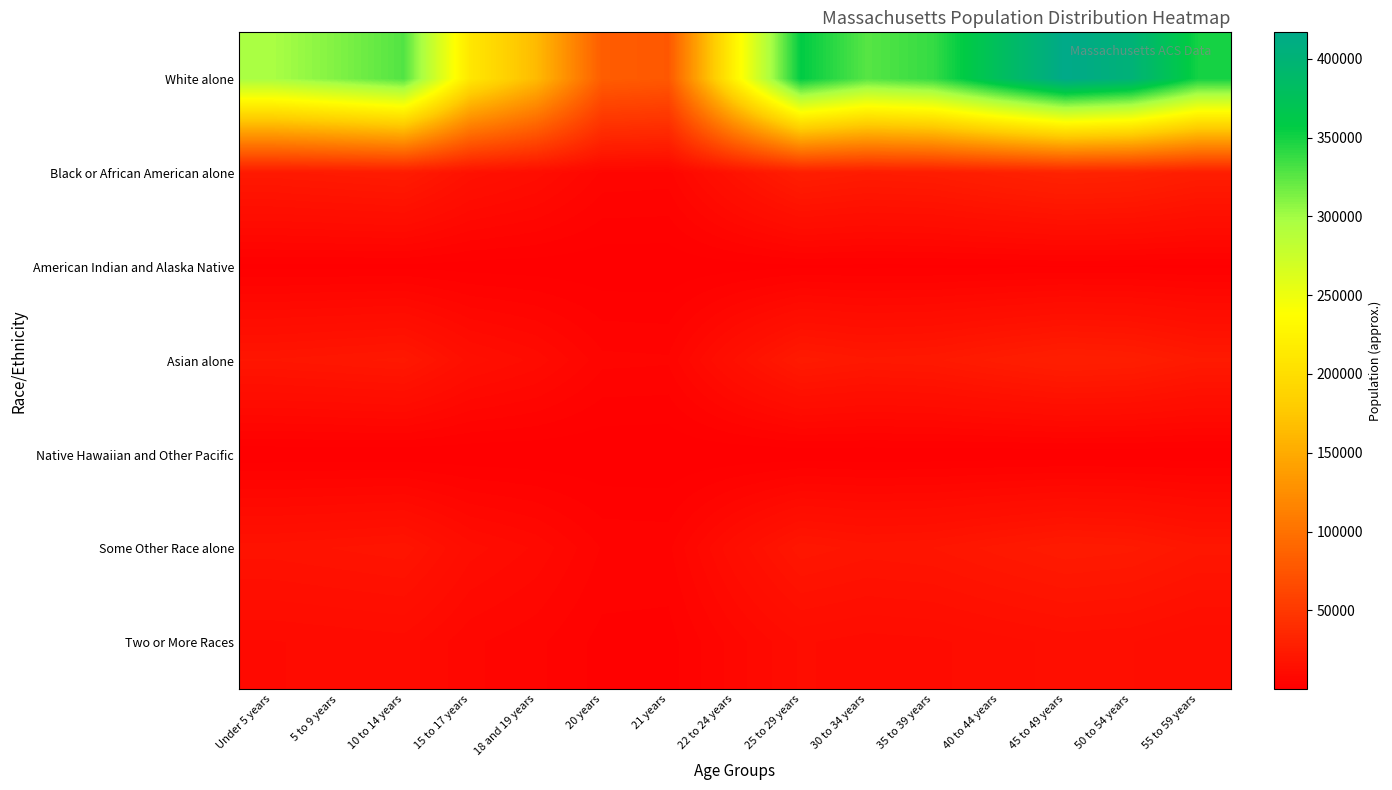

Reading left to right, transcribe all the data shown in this chart.

White alone: Under 5 years=296839.2	5 to 9 years=311879.8	10 to 14 years=327992.6	15 to 17 years=210678.4	18 and 19 years=163522.0	20 years=81872.6	21 years=77929.7	22 to 24 years=224839.2	25 to 29 years=357032.3	30 to 34 years=326377.8	35 to 39 years=338166.9	40 to 44 years=379212.3	45 to 49 years=416797.7	50 to 54 years=401892.1	55 to 59 years=349994.8
Black or African American alone: Under 5 years=22440.3	5 to 9 years=23577.3	10 to 14 years=24795.4	15 to 17 years=15926.7	18 and 19 years=12361.8	20 years=6189.4	21 years=5891.3	22 to 24 years=16997.3	25 to 29 years=26990.7	30 to 34 years=24673.3	35 to 39 years=25564.5	40 to 44 years=28667.5	45 to 49 years=31508.8	50 to 54 years=30382.0	55 to 59 years=26458.7
American Indian and Alaska Native: Under 5 years=1062.7	5 to 9 years=1116.6	10 to 14 years=1174.2	15 to 17 years=754.2	18 and 19 years=585.4	20 years=293.1	21 years=279.0	22 to 24 years=804.9	25 to 29 years=1278.2	30 to 34 years=1168.5	35 to 39 years=1210.7	40 to 44 years=1357.6	45 to 49 years=1492.2	50 to 54 years=1438.8	55 to 59 years=1253.0
Asian alone: Under 5 years=19718.9	5 to 9 years=20718.1	10 to 14 years=21788.4	15 to 17 years=13995.3	18 and 19 years=10862.7	20 years=5438.8	21 years=5176.8	22 to 24 years=14936.0	25 to 29 years=23717.5	30 to 34 years=21681.2	35 to 39 years=22464.3	40 to 44 years=25191.0	45 to 49 years=27687.7	50 to 54 years=26697.6	55 to 59 years=23250.0
Native Hawaiian and Other Pacific: Under 5 years=125.3	5 to 9 years=131.7	10 to 14 years=138.5	15 to 17 years=88.9	18 and 19 years=69.0	20 years=34.6	21 years=32.9	22 to 24 years=94.9	25 to 29 years=150.7	30 to 34 years=137.8	35 to 39 years=142.8	40 to 44 years=160.1	45 to 49 years=176.0	50 to 54 years=169.7	55 to 59 years=147.8
Some Other Race alone: Under 5 years=17203.6	5 to 9 years=18075.2	10 to 14 years=19009.1	15 to 17 years=12210.0	18 and 19 years=9477.1	20 years=4745.0	21 years=4516.5	22 to 24 years=13030.7	25 to 29 years=20692.1	30 to 34 years=18915.5	35 to 39 years=19598.7	40 to 44 years=21977.6	45 to 49 years=24155.8	50 to 54 years=23292.0	55 to 59 years=20284.2
Two or More Races: Under 5 years=9697.0	5 to 9 years=10188.4	10 to 14 years=10714.8	15 to 17 years=6882.4	18 and 19 years=5341.9	20 years=2674.6	21 years=2545.8	22 to 24 years=7345.0	25 to 29 years=11663.4	30 to 34 years=10662.0	35 to 39 years=11047.1	40 to 44 years=12388.0	45 to 49 years=13615.8	50 to 54 years=13128.9	55 to 59 years=11433.5